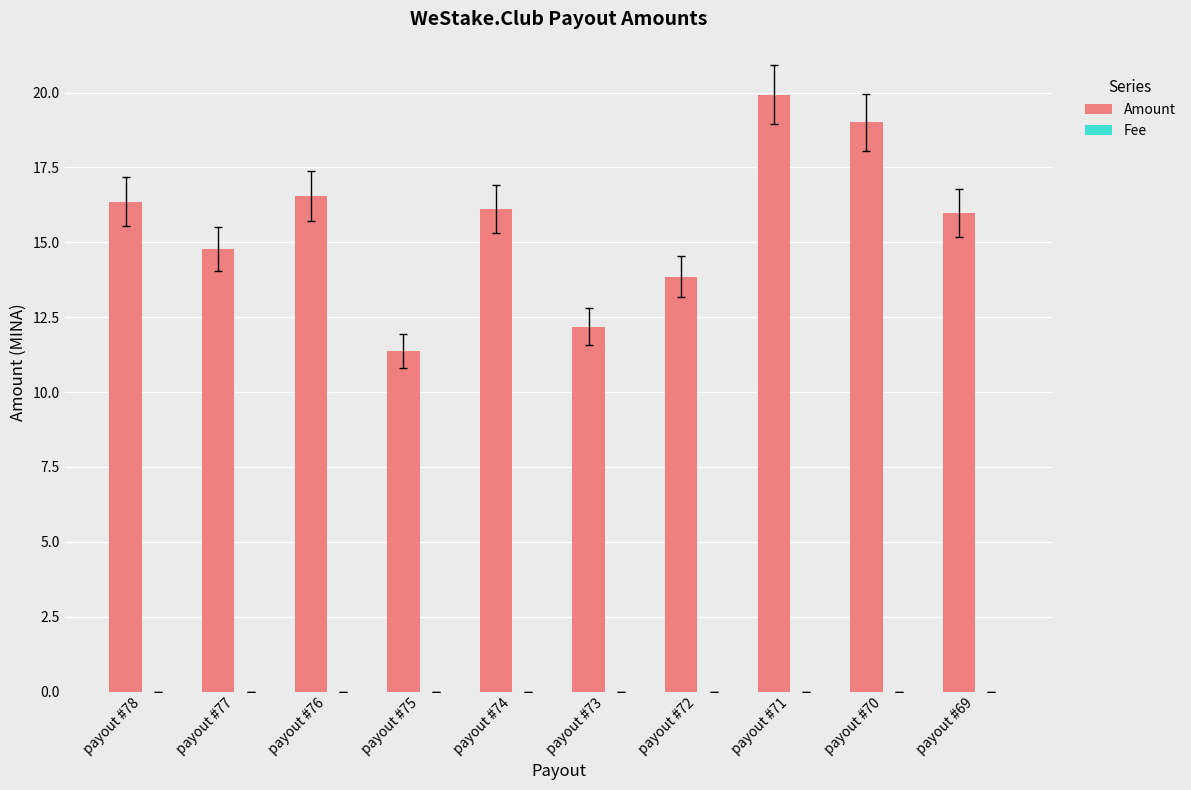

How many categories are shown in the chart?

10